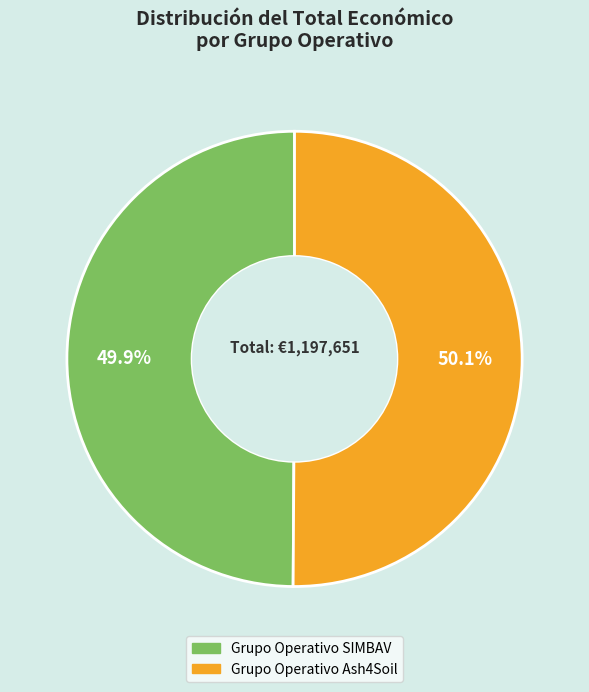

Is there any slice that represents more than half of the pie?

Yes